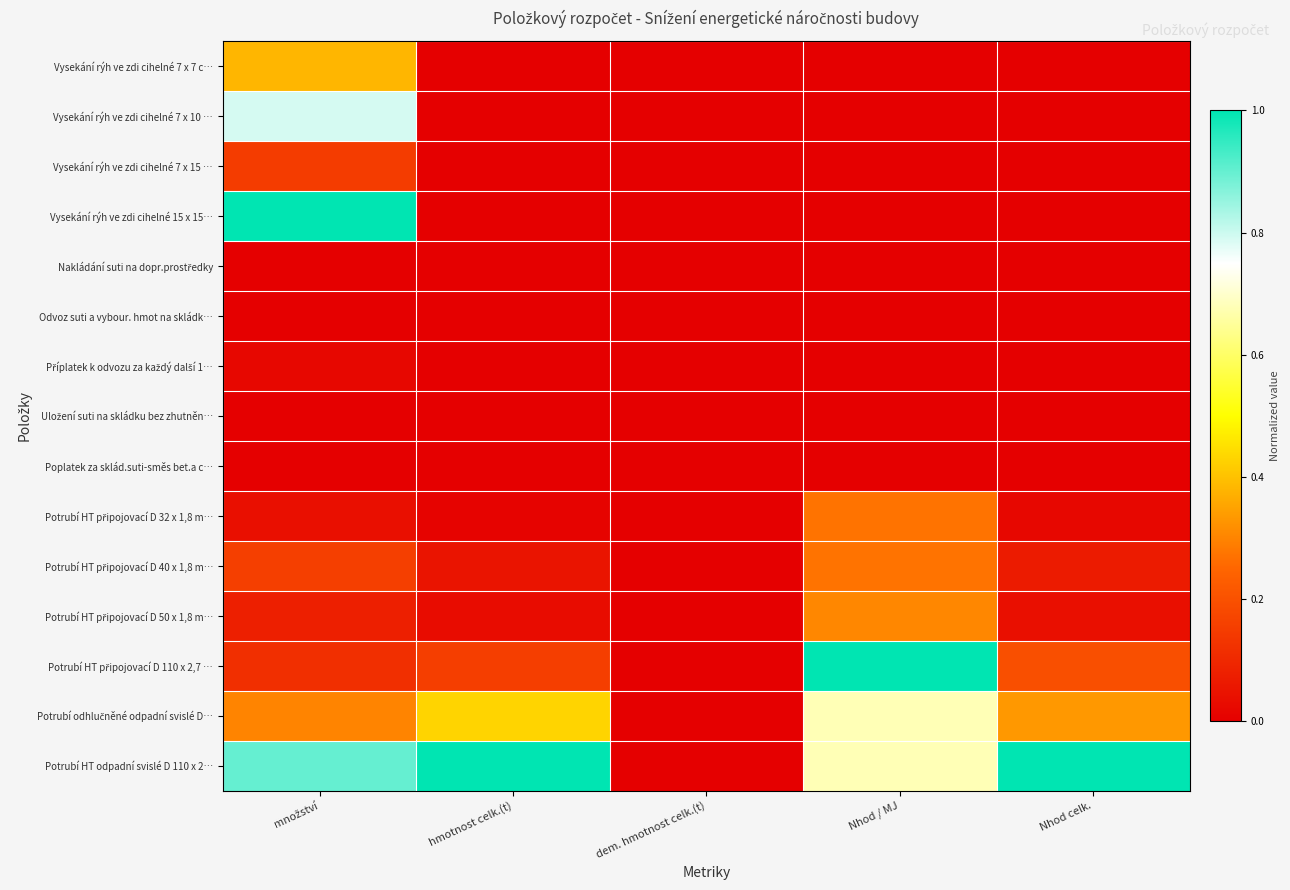

What is the maximum value shown in the chart?

1.0